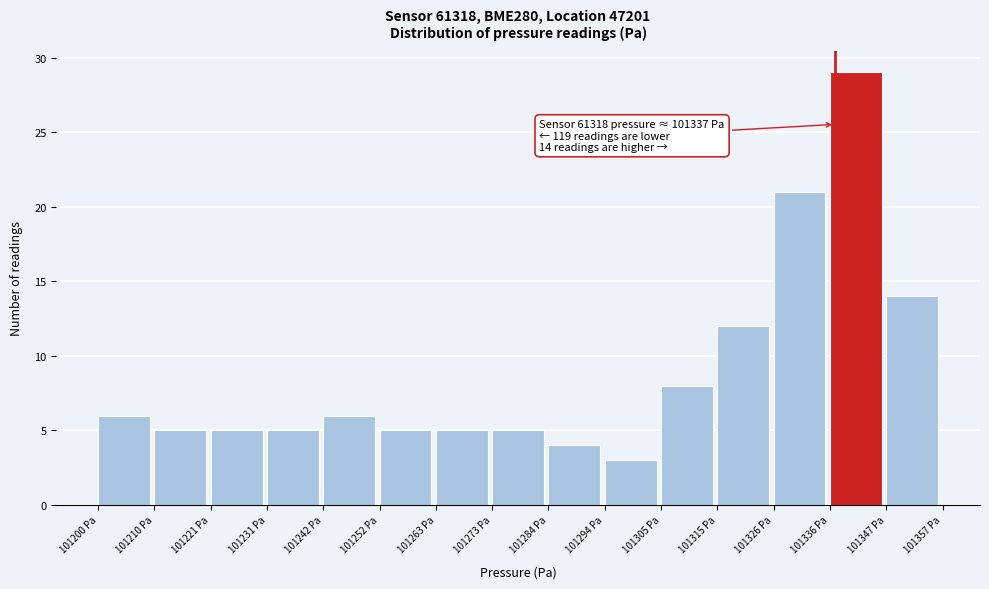

Over which range of the x-axis is the bar tallest?

101336 to 101346